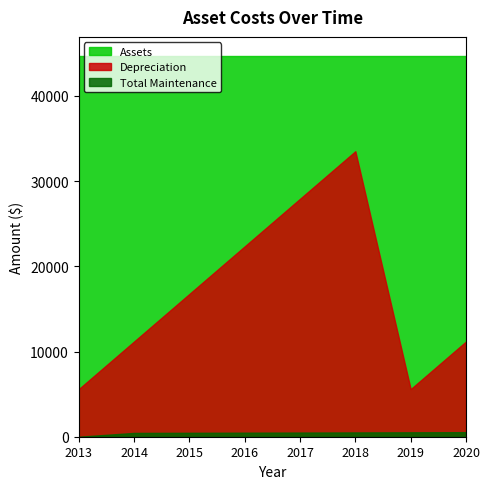

How many values in the Depreciation series exceed 16756?

4